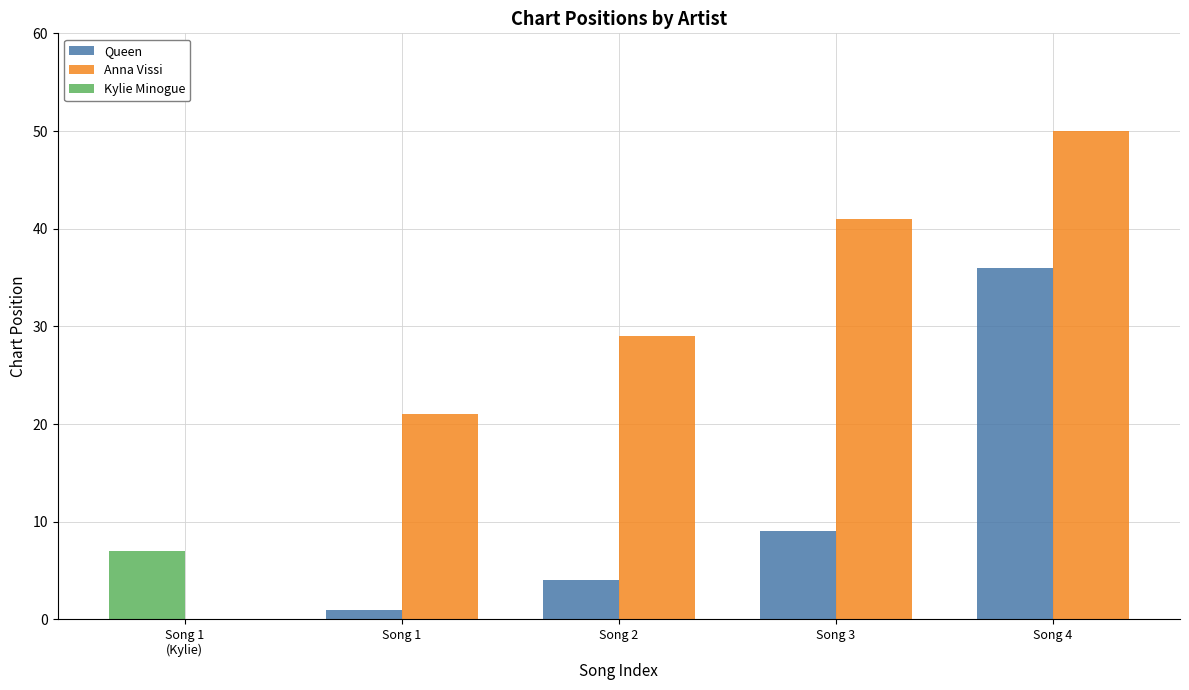

True or false: Anna Vissi has a value of 50 at Song 4.

True